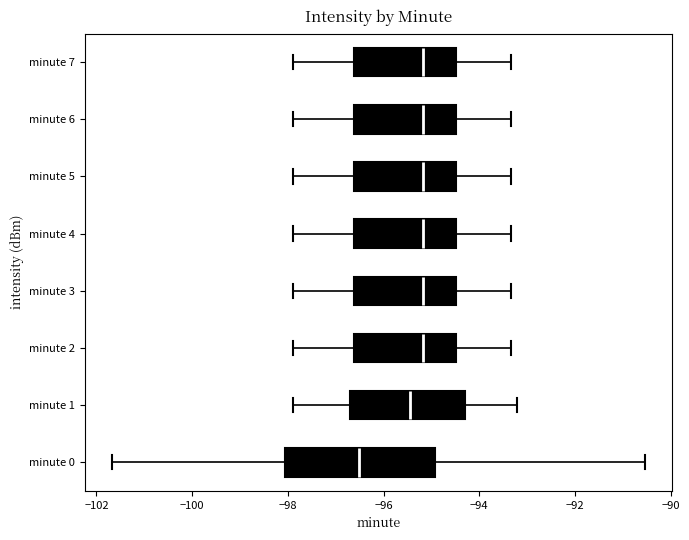

Where does the median line of the box for minute 1 sit on the x-axis? The values are not printed on the chart, so give them approximately, as read against the axis.

-95.4